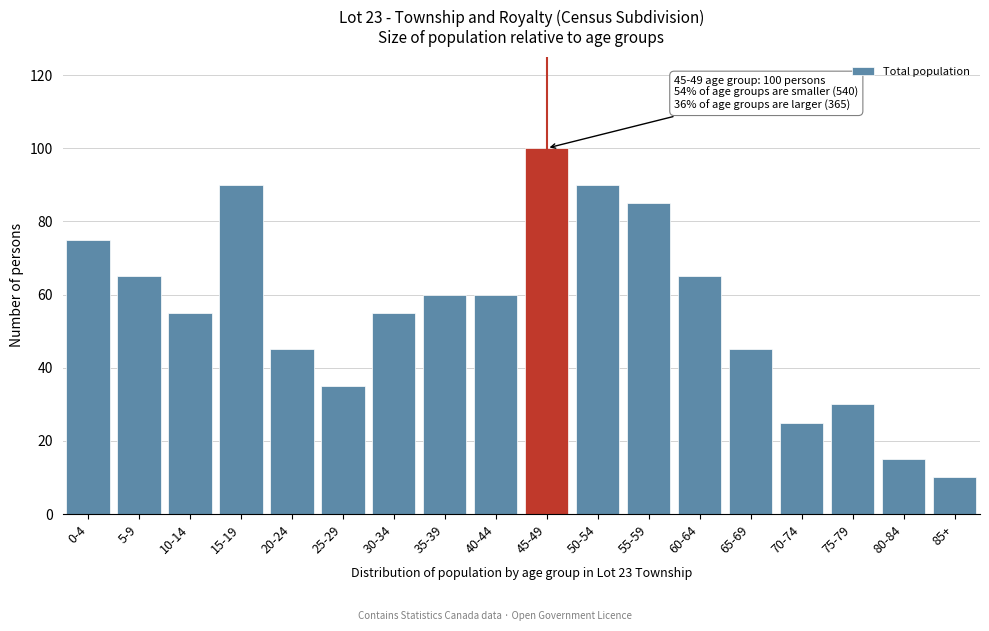

Reading left to right, what are all the values shown in this chart?

75	65	55	90	45	35	55	60	60	100	90	85	65	45	25	30	15	10